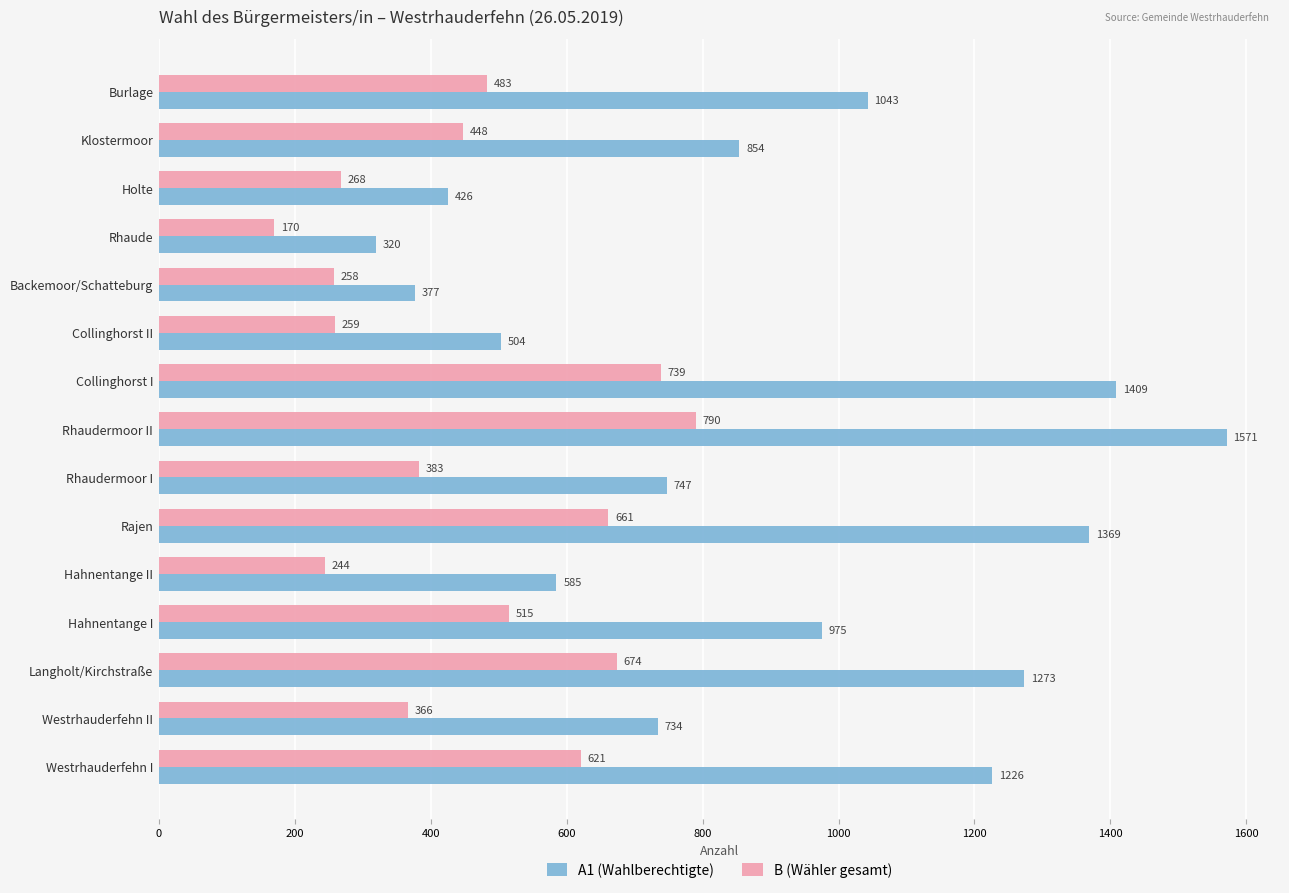

Which category has the highest value across all series?

Rhaudermoor II